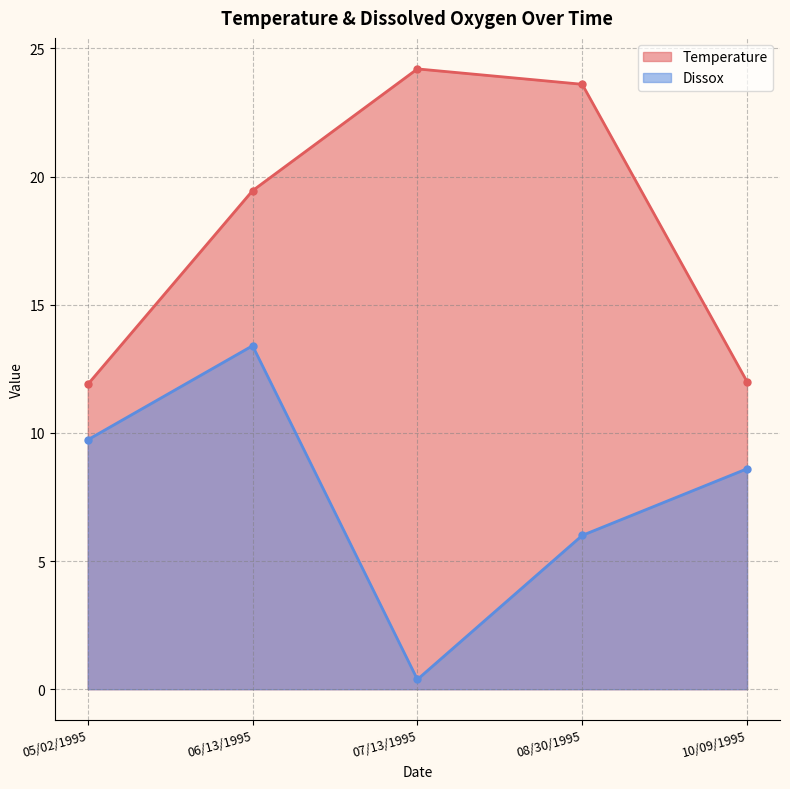

Does the chart display data point markers on the line(s)?

Yes